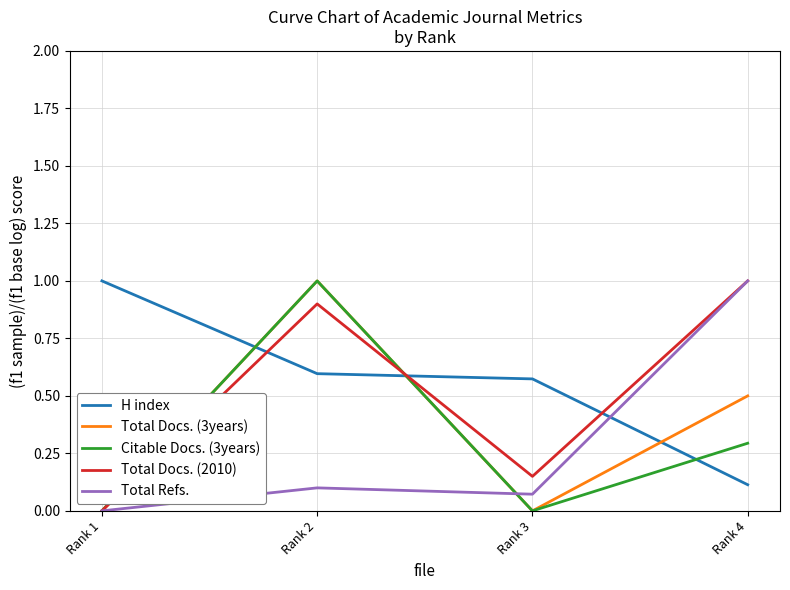

How many positive values does the Total Refs. series have?

3